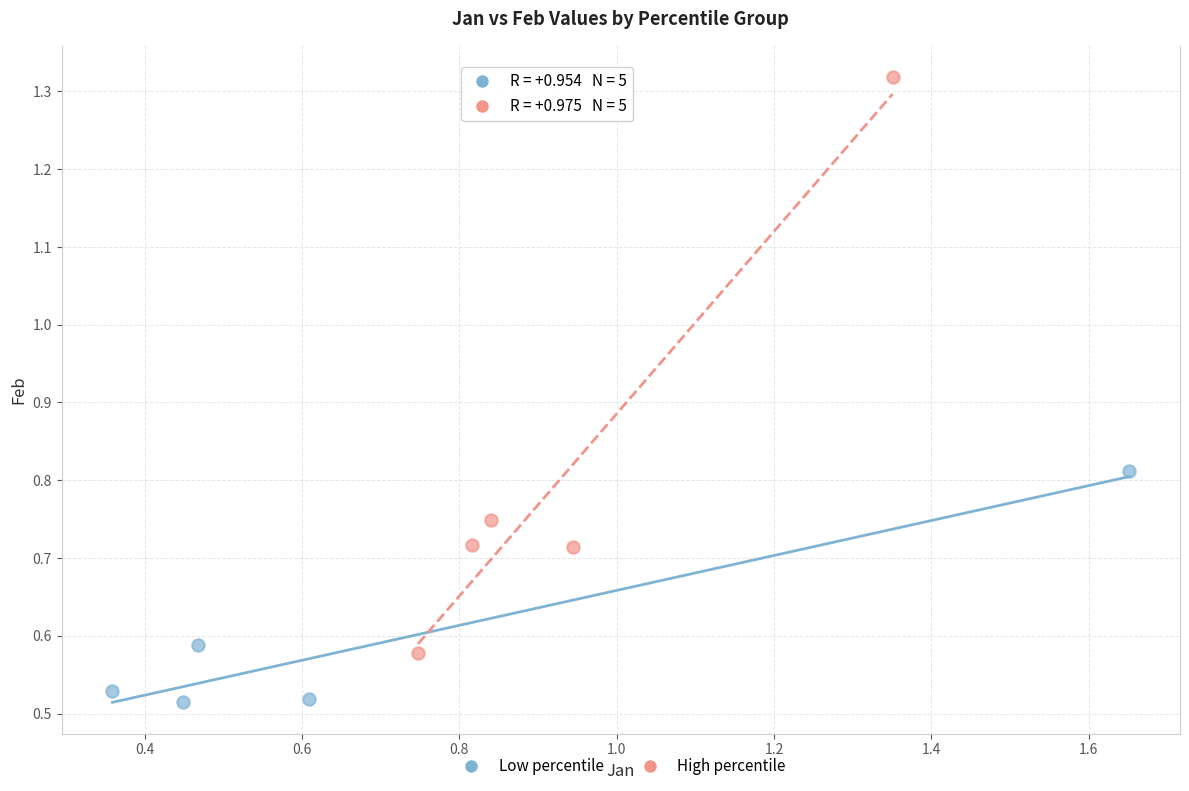

What are all the series names shown in the legend?

Low percentile, High percentile